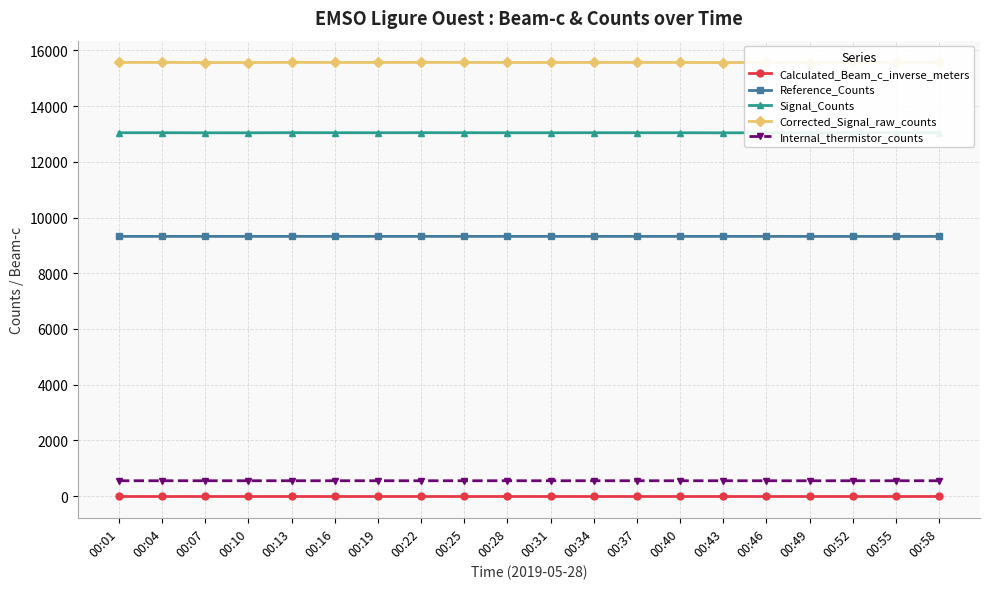

What is the total value across all series at 00:43?

38477.0